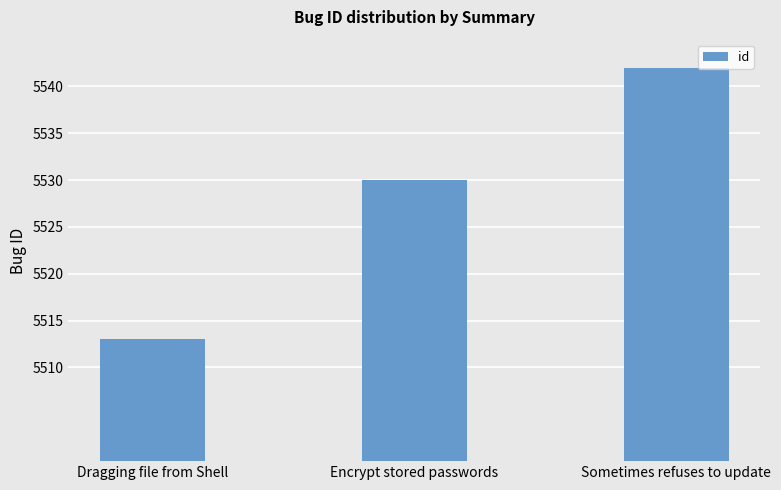

How many data points does each series have?

3